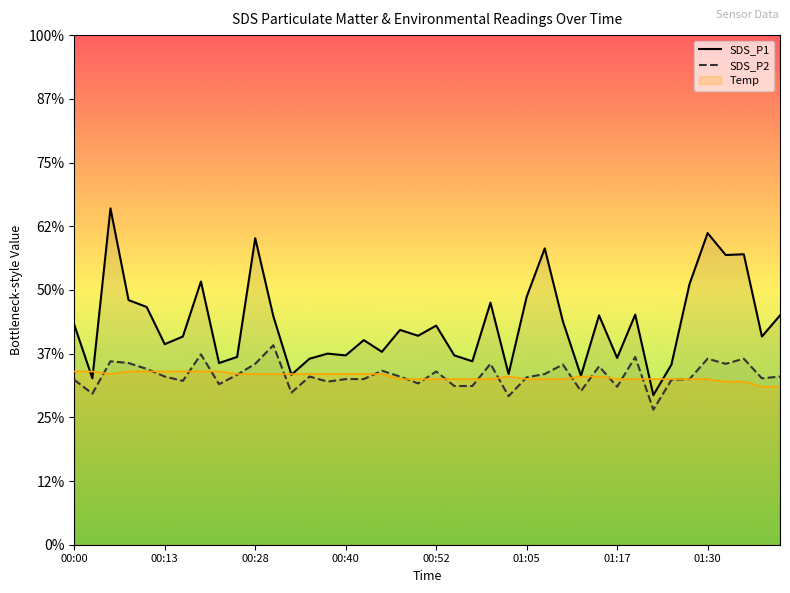

Rank the series by their maximum value, from lowest to highest.

Temp, SDS_P2, SDS_P1